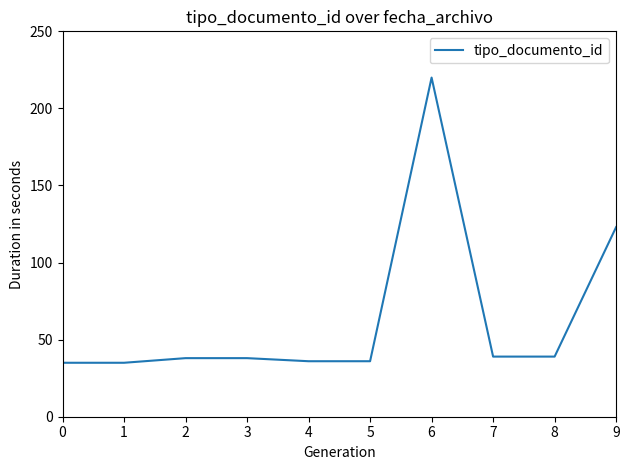

Is it true that the value at 8 is 21?

False